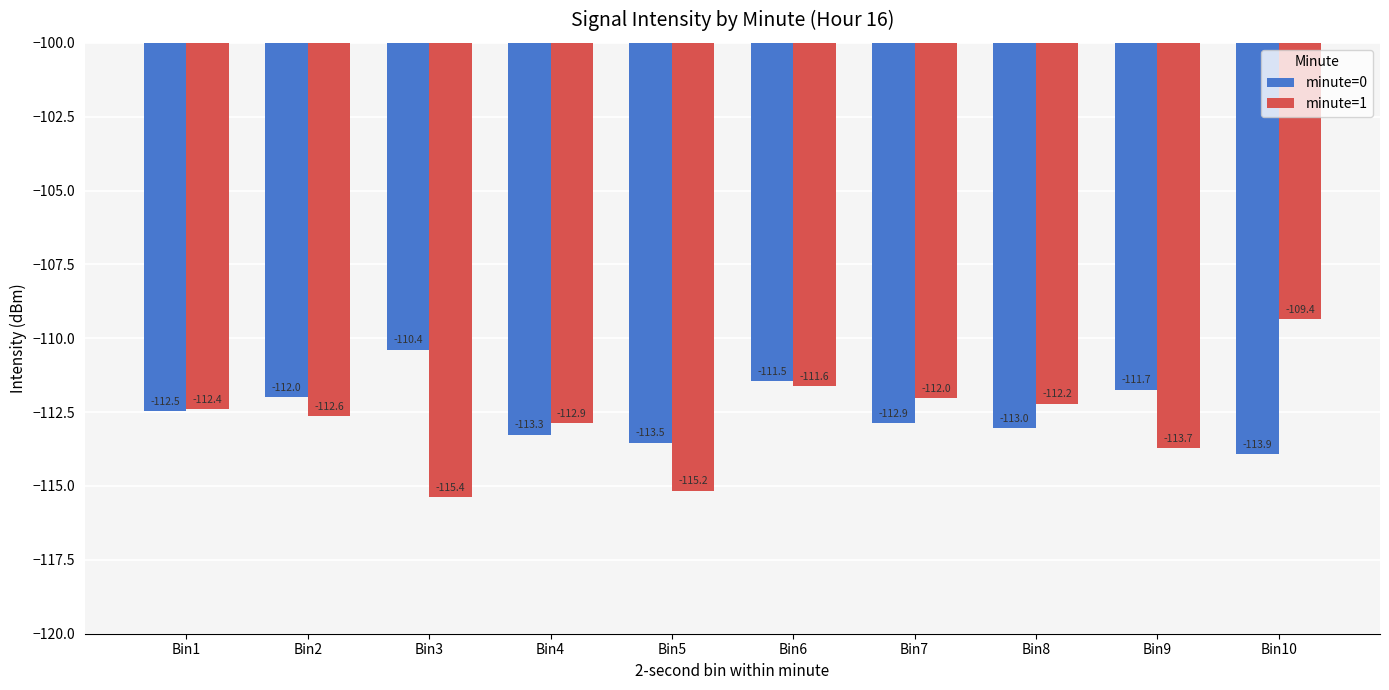

At which category is the sum across all series the highest?

Bin6